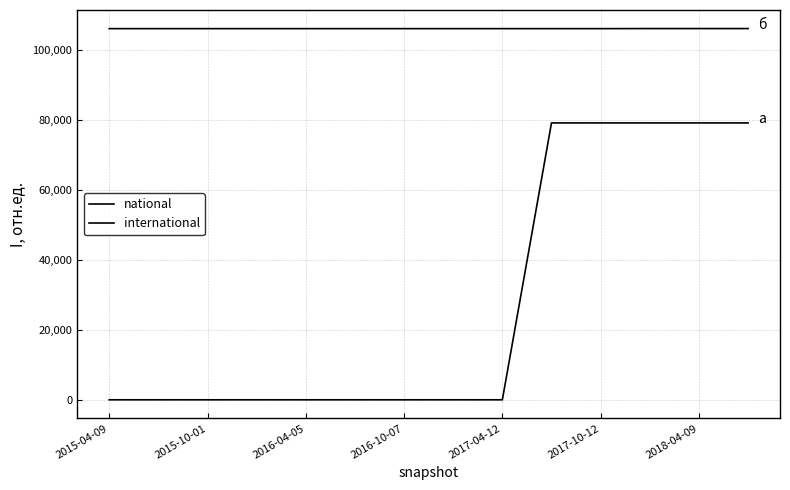

True or false: national has more than 2 interior local peaks.

False